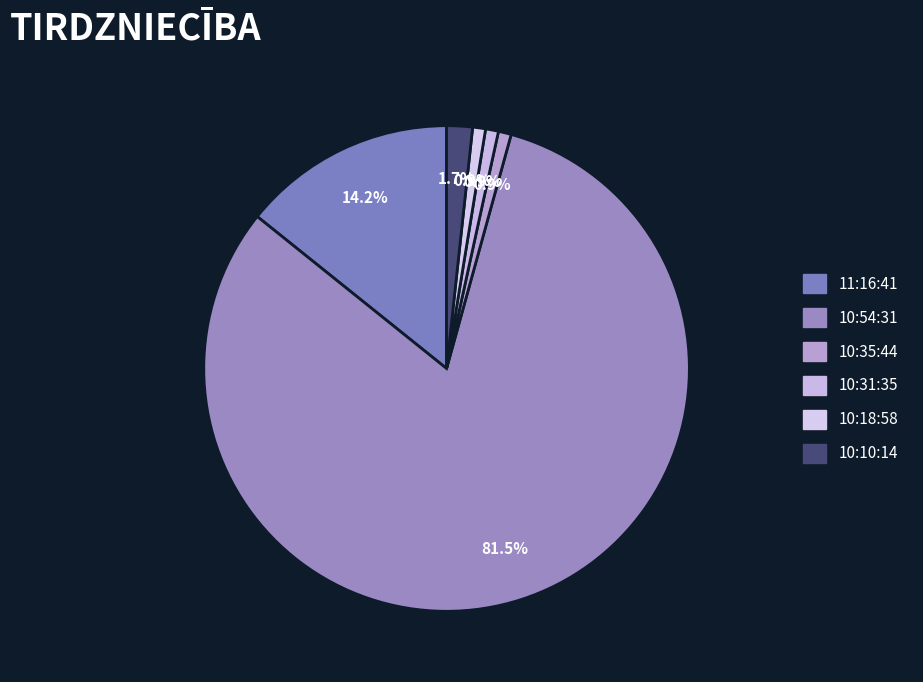

What is the majority slice?

10:54:31